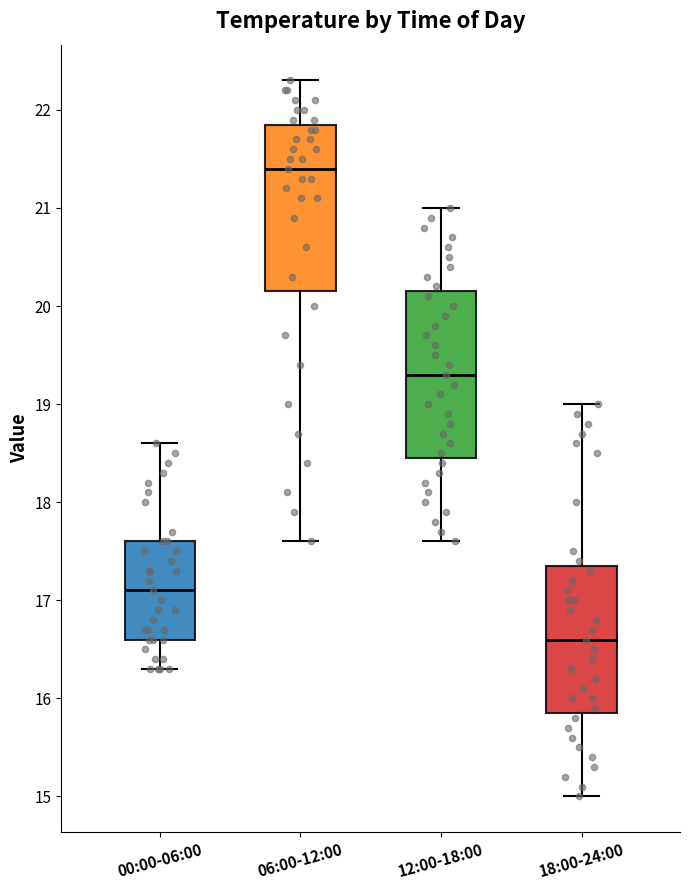

Reading left to right, read every box against the y-axis: the position of its median line, the range the box covers, and the ends of its whiskers. The values are not printed on the chart, so give them approximately, as read against the axis.

00:00-06:00: median 17.1, box 16.6 to 17.6, whiskers 16.3 to 18.6
06:00-12:00: median 21.4, box 20.2 to 21.9, whiskers 17.6 to 22.3
12:00-18:00: median 19.3, box 18.5 to 20.2, whiskers 17.6 to 21.0
18:00-24:00: median 16.6, box 15.9 to 17.4, whiskers 15.0 to 19.0